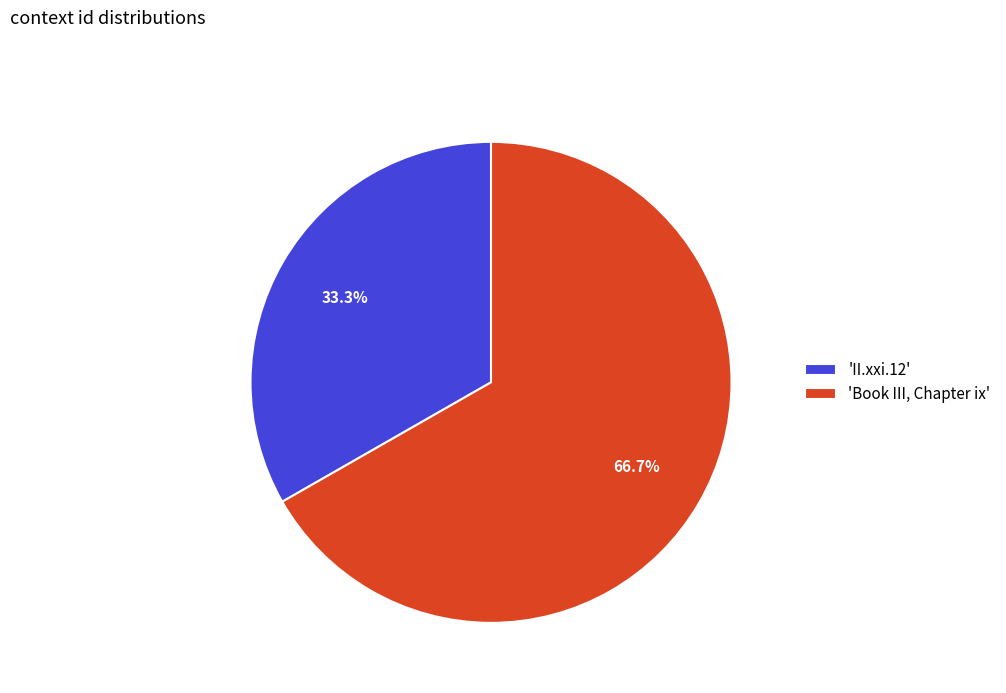

Is there any slice that represents more than half of the pie?

Yes